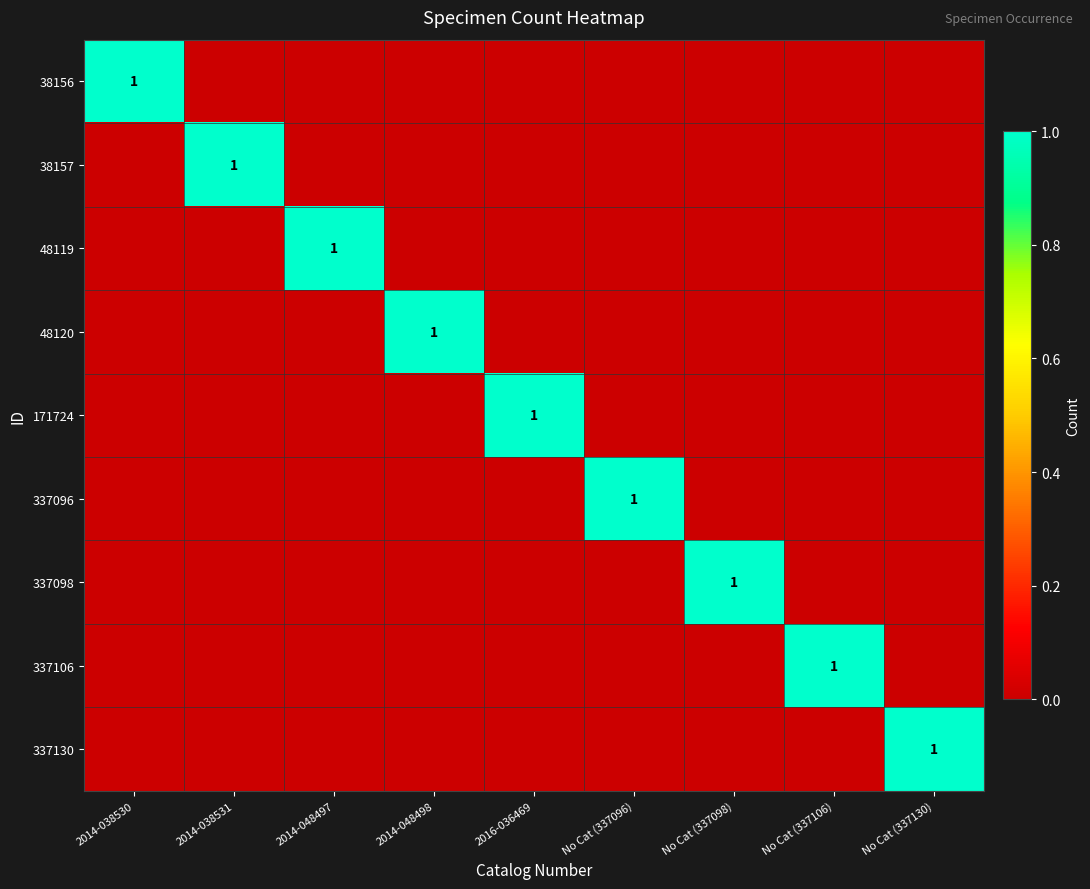

Is it true that 337098 equals 1 at No Cat (337098)?

True